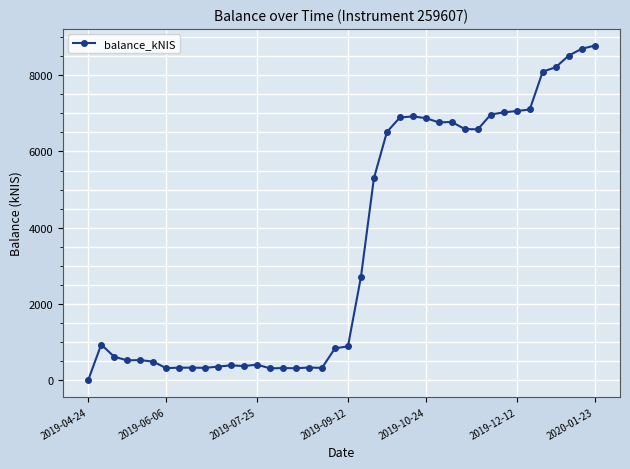

What is the difference between the second highest and second lowest values?

8382.3